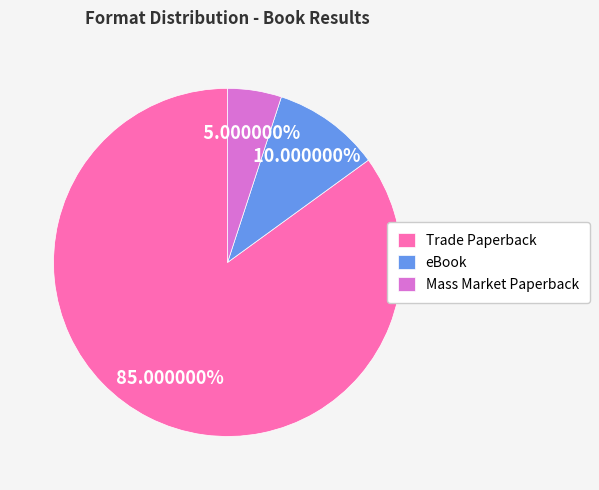

How many segments does this pie chart have?

3